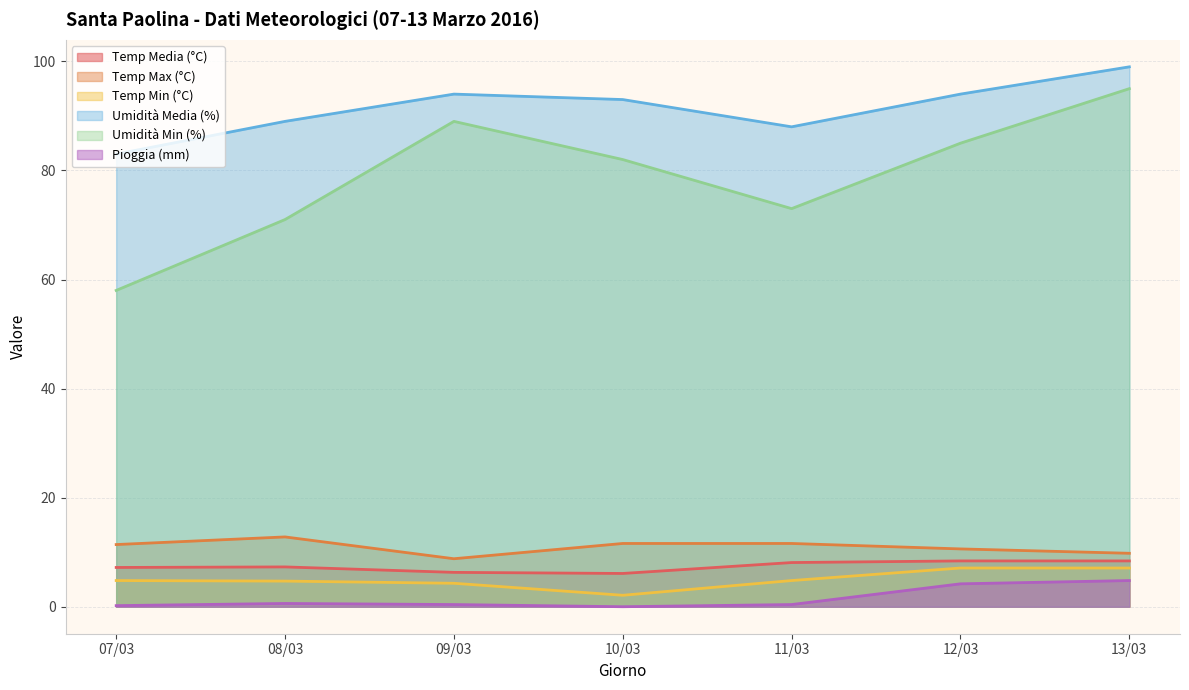

Rank the categories by Umidità Min (%) value from highest to lowest.

13/03, 09/03, 12/03, 10/03, 11/03, 08/03, 07/03